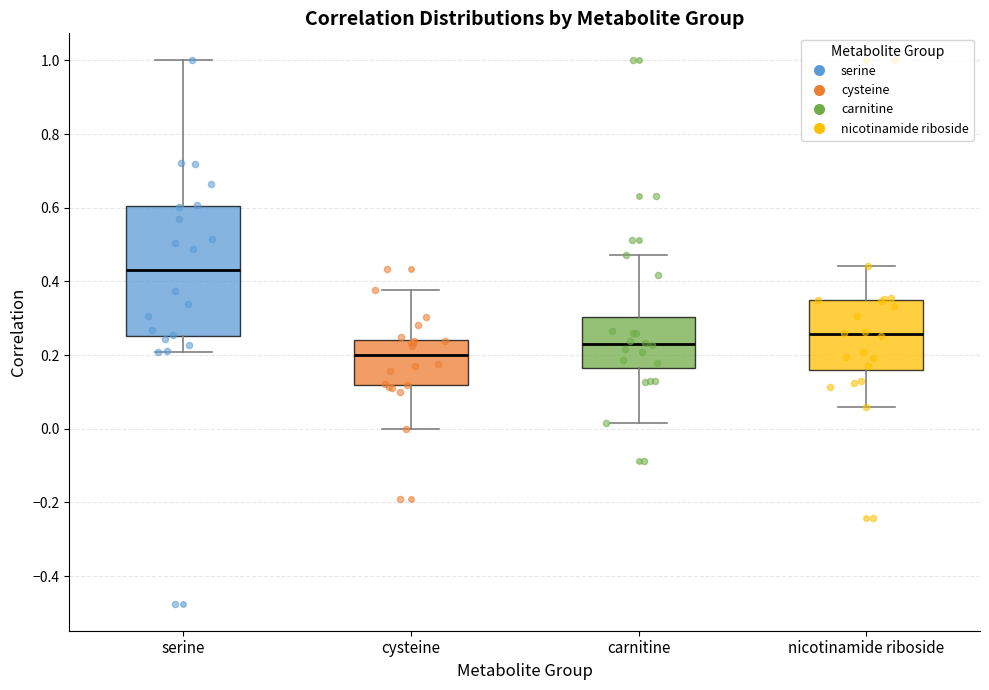

Where is the lower edge of the box for carnitine on the y-axis? The values are not printed on the chart, so give them approximately, as read against the axis.

0.16